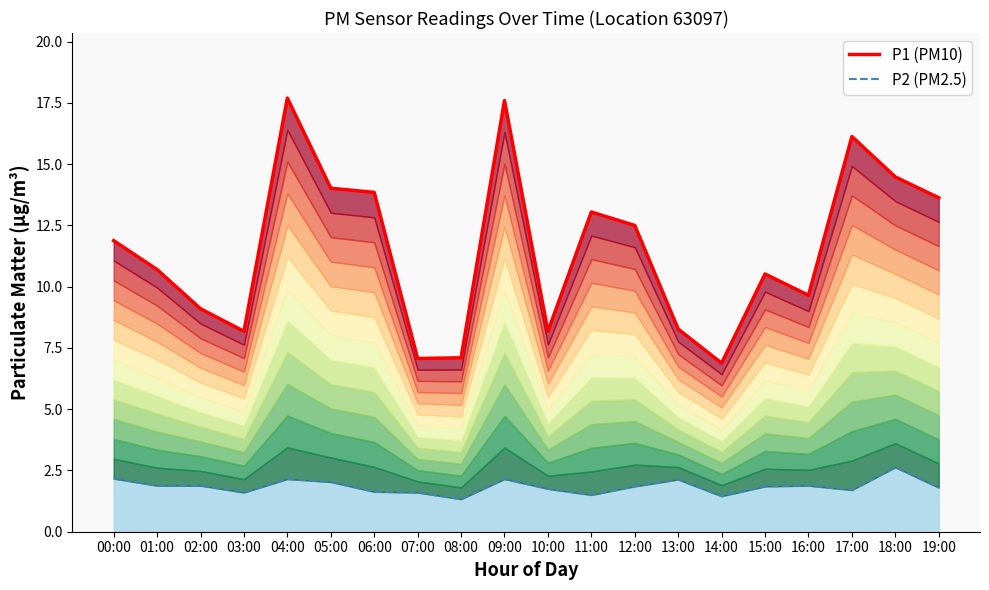

At which category is the sum across all series the highest?

04:00